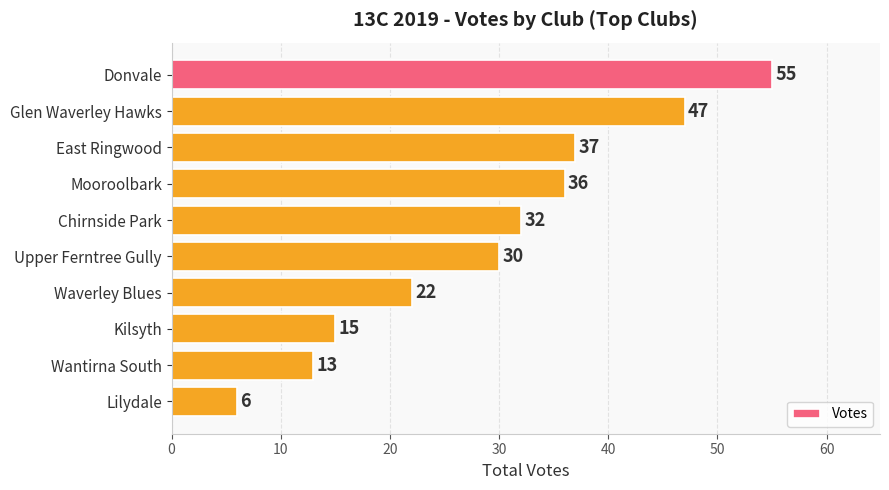

Reading top to bottom, extract all data points from this chart.

Donvale=55	Glen Waverley Hawks=47	East Ringwood=37	Mooroolbark=36	Chirnside Park=32	Upper Ferntree Gully=30	Waverley Blues=22	Kilsyth=15	Wantirna South=13	Lilydale=6